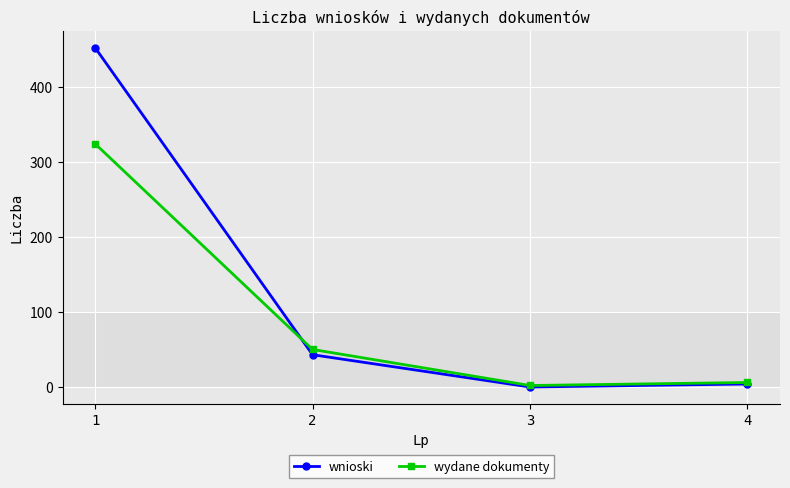

Which series has the widest spread of values?

wnioski